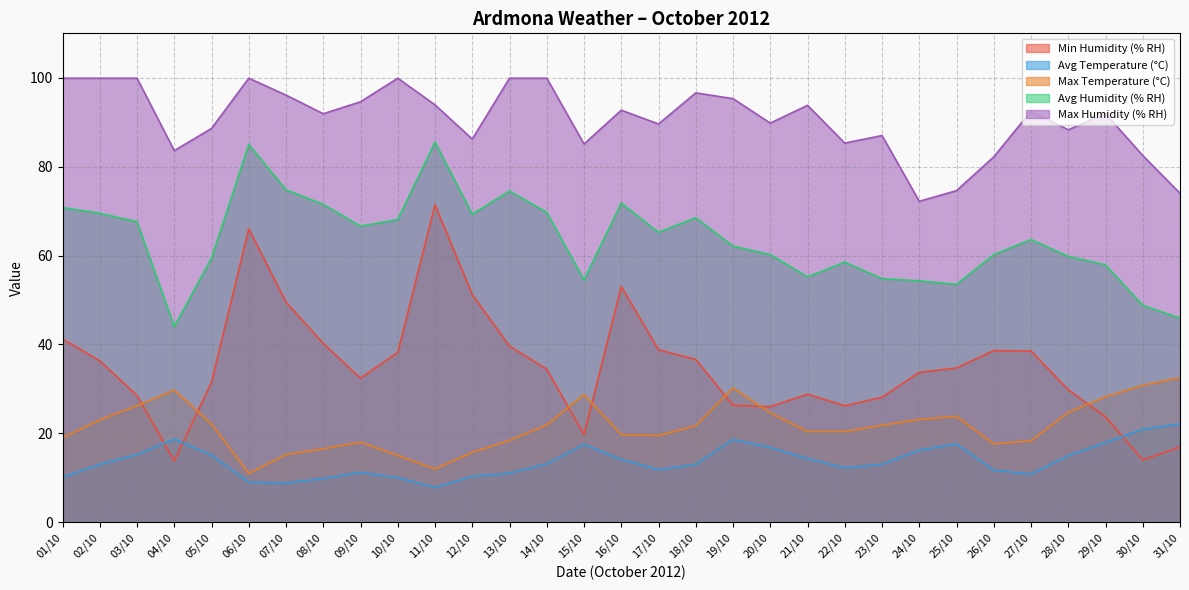

What is the label of the 9th point from the left?

09/10